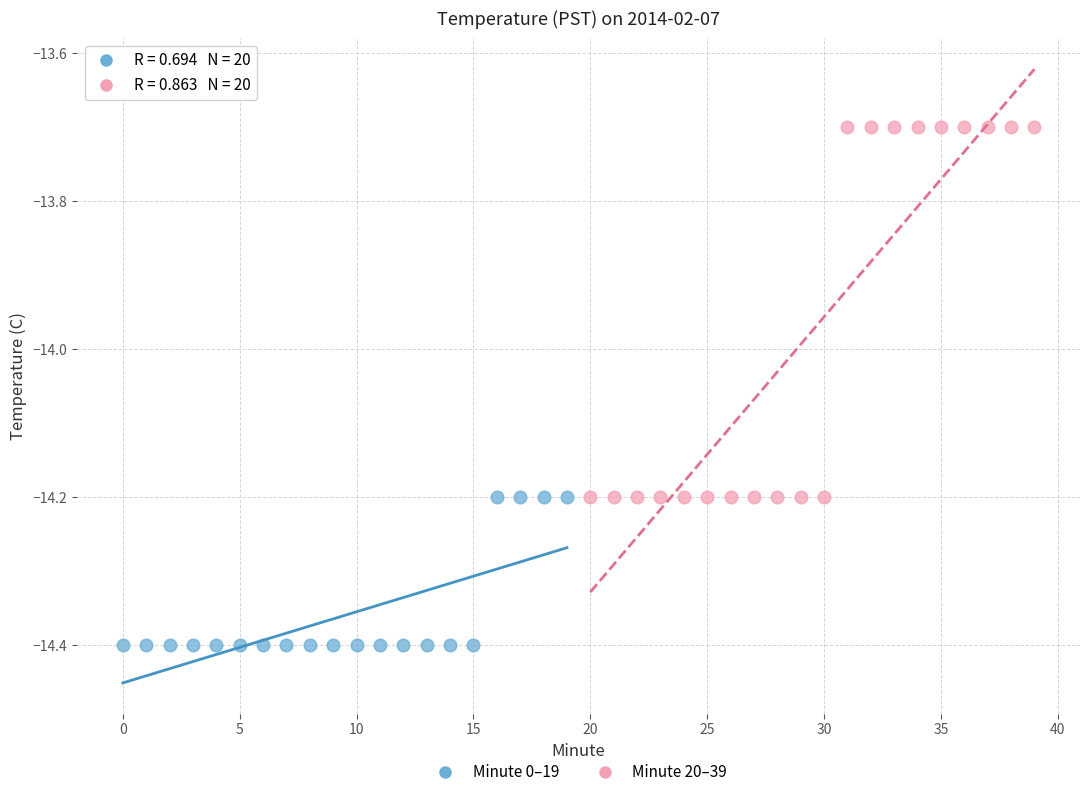

Which series reaches the maximum Y coordinate?

Minute 20–39